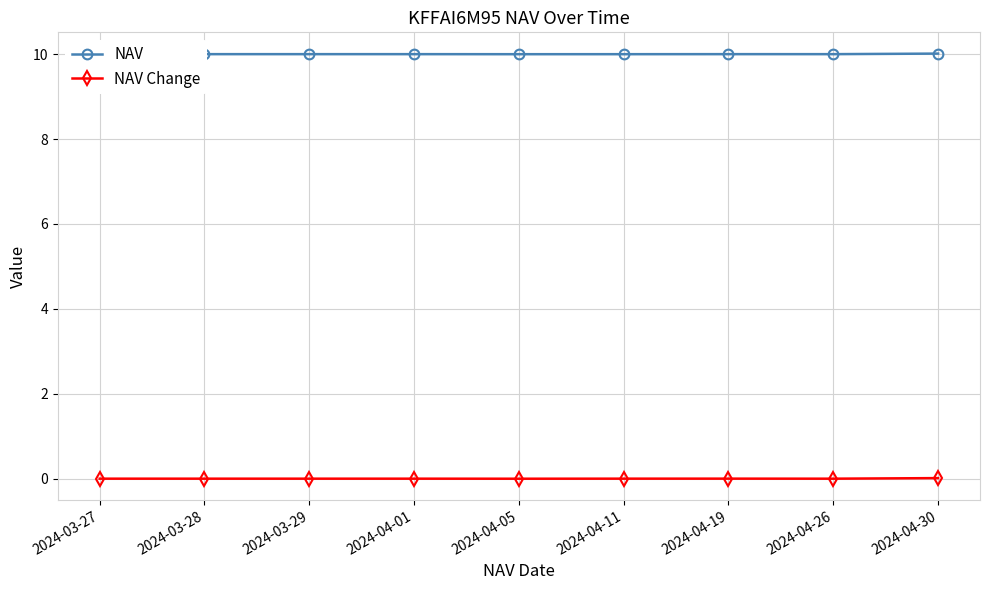

List the series in order of their overall mean, lowest first.

NAV Change, NAV